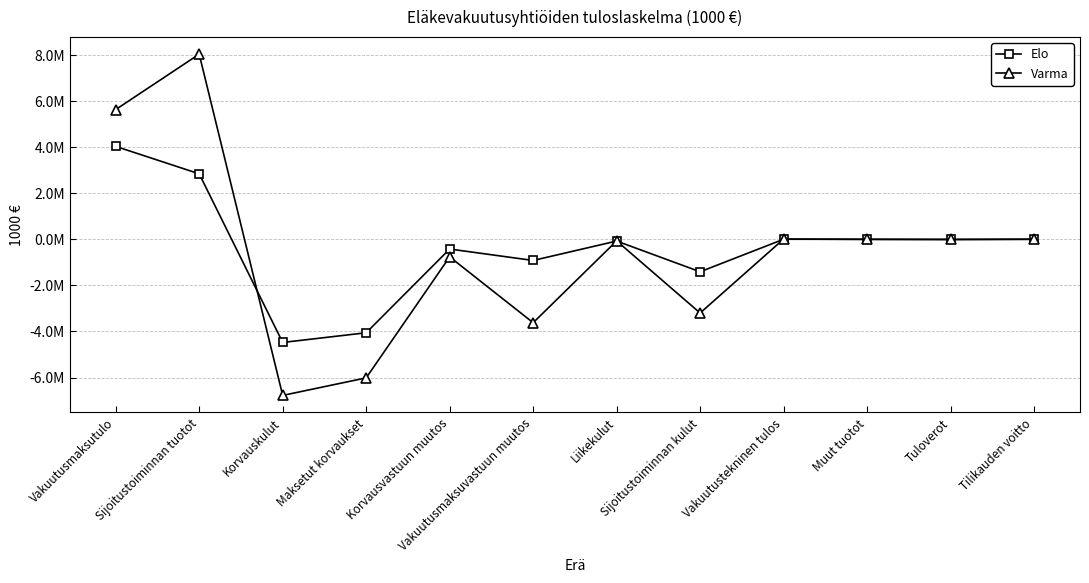

Which category has the lowest value in the Elo series?

Korvauskulut